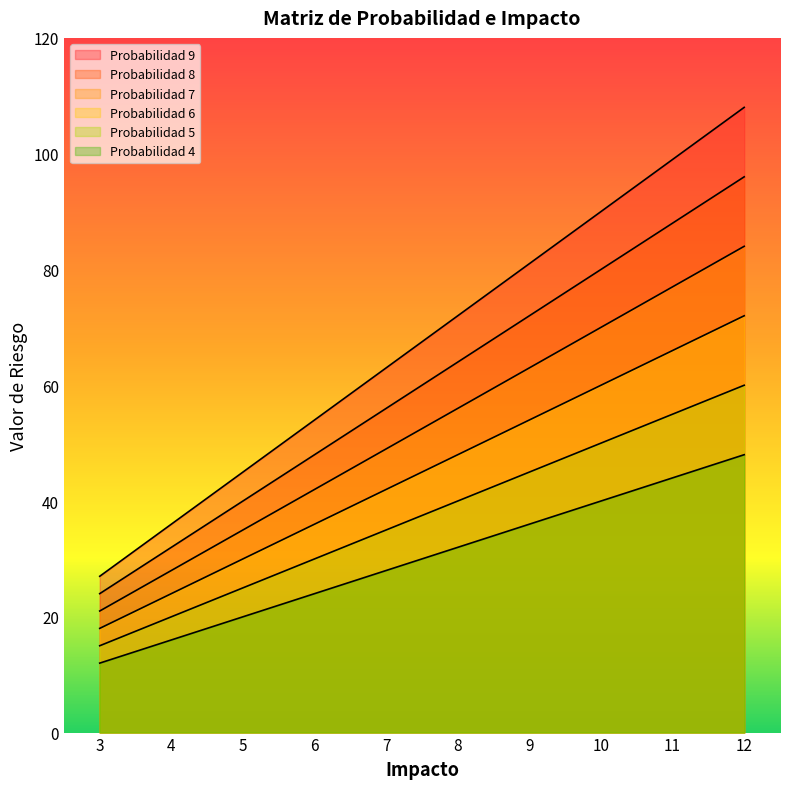

What is the value of the Probabilidad 6 point at the 10th from the left?

72